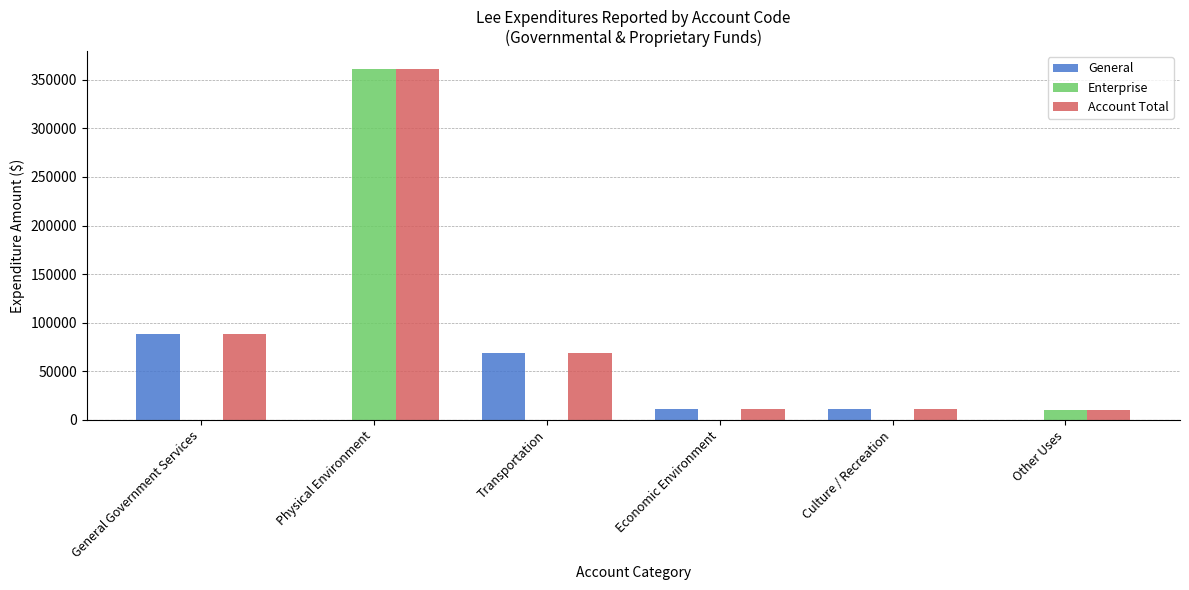

How many values in the Enterprise series exceed 0?

2